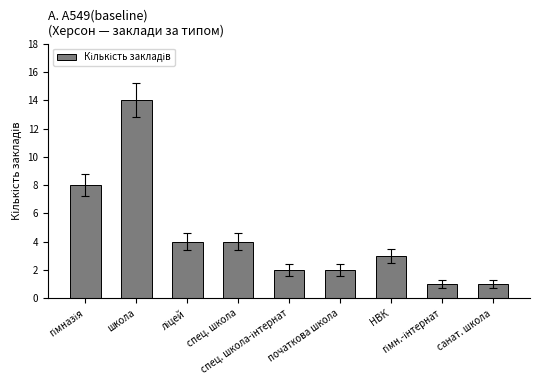

What is the difference between the maximum and minimum values?

13